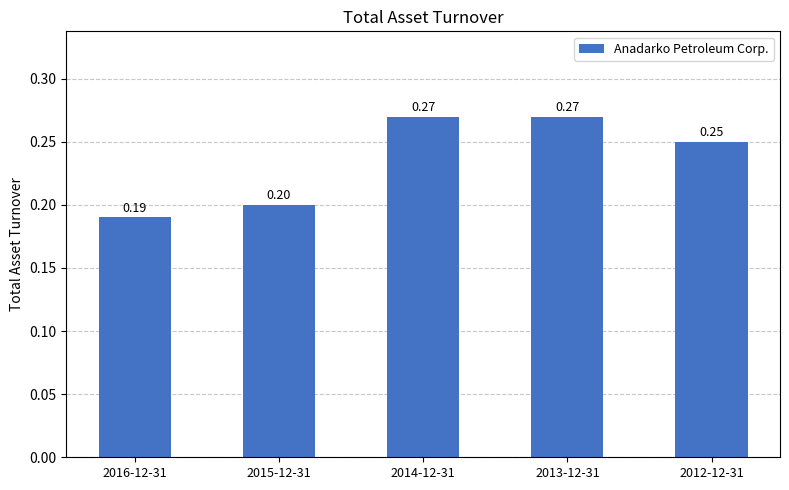

True or false: the data shows 0.2 at 2015-12-31.

True